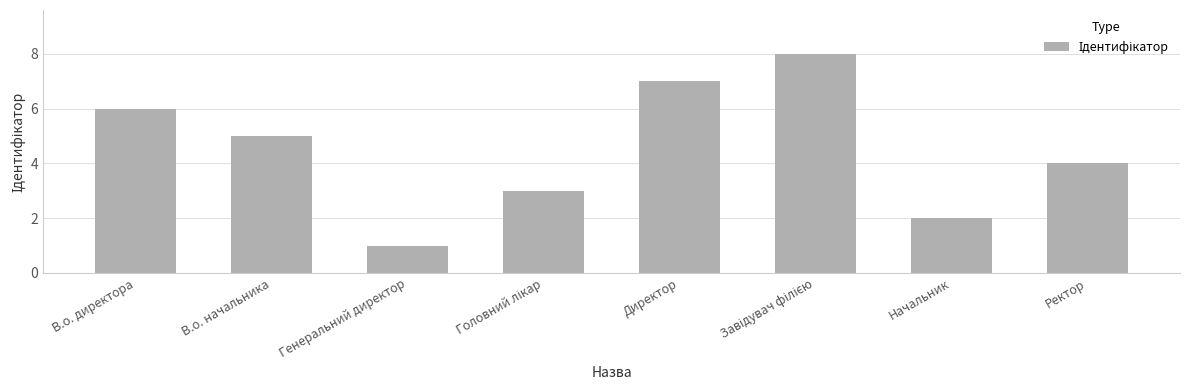

What is the difference between the second highest and second lowest values?

5